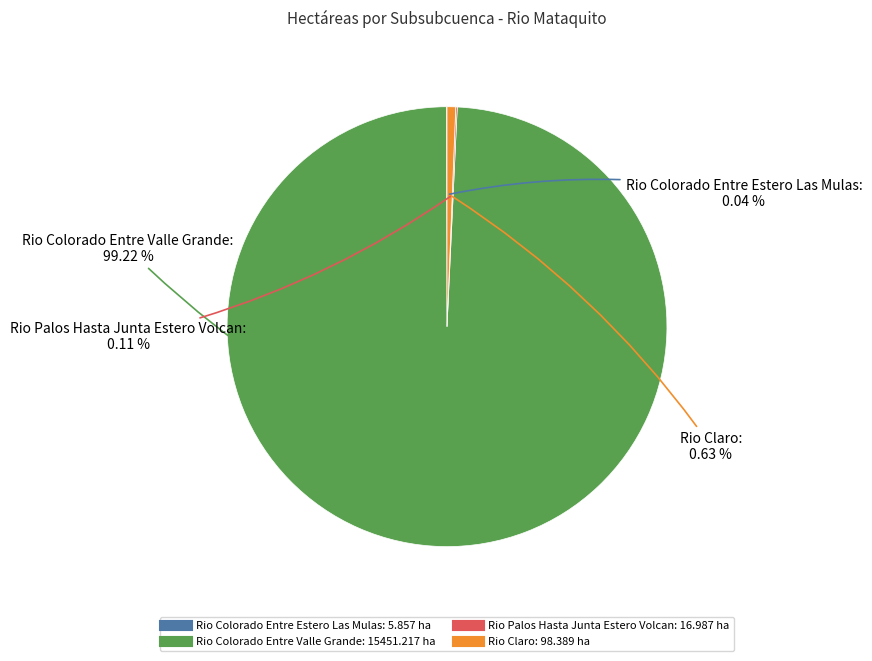

Which slice is the largest?

Rio Colorado Entre Valle Grande